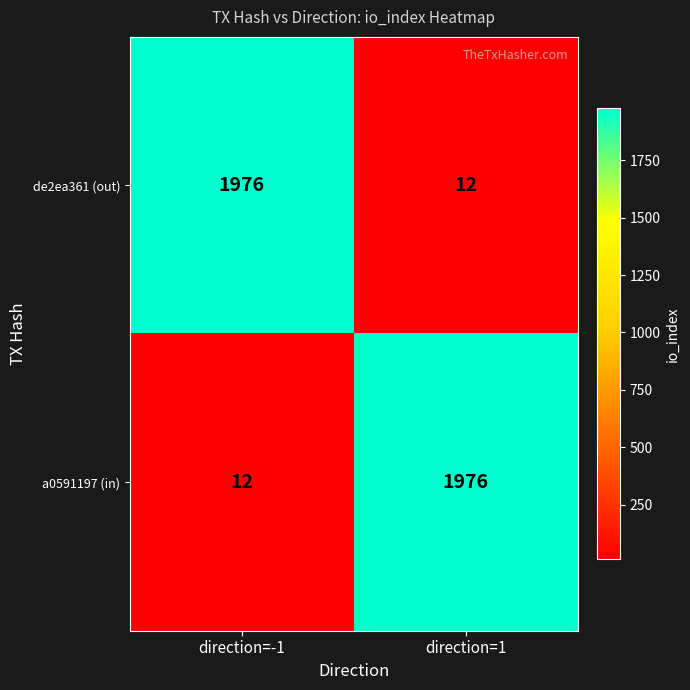

How many distinct data groups are displayed?

2